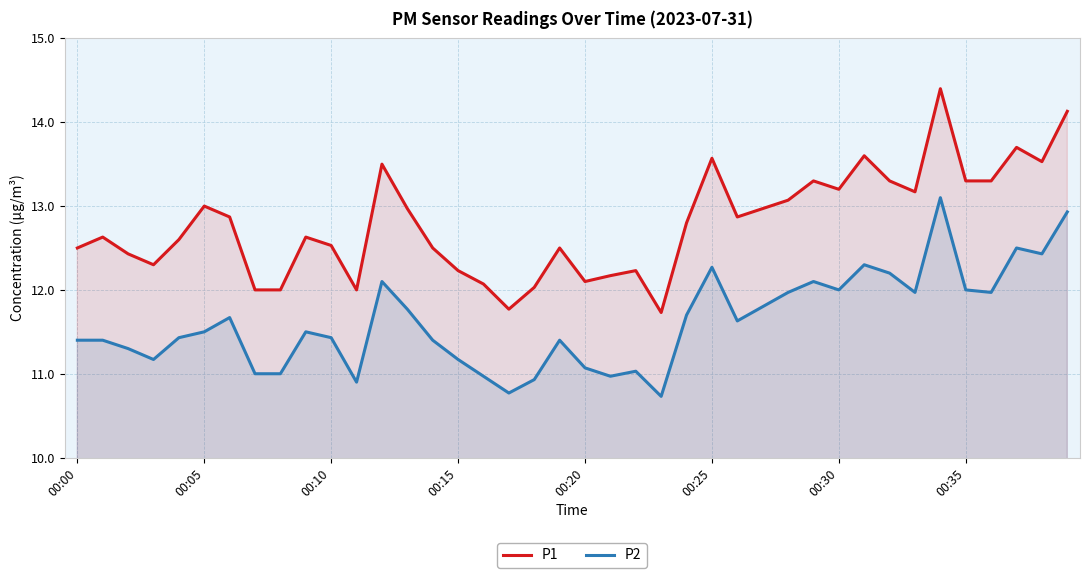

True or false: P1 and P2 intersect in this chart.

False